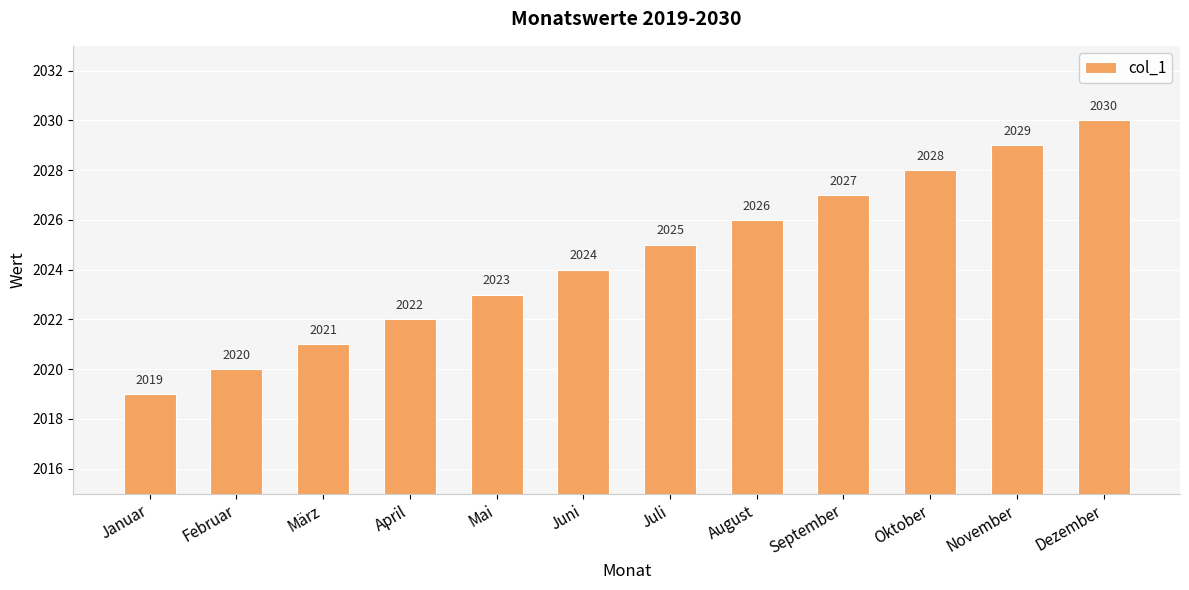

What is the difference between the maximum and minimum values?

11